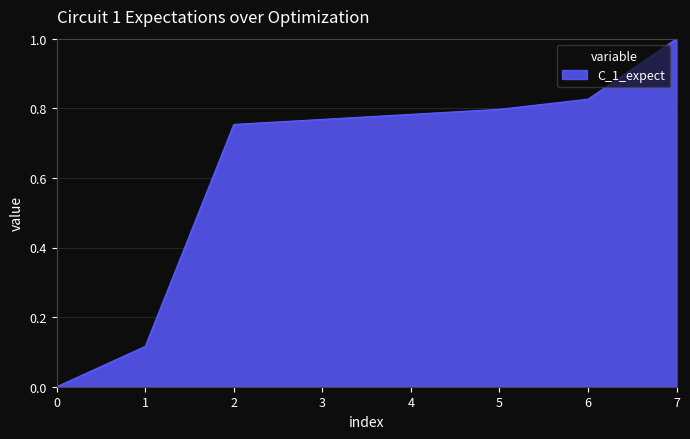

Which label corresponds to the largest value in the chart?

7